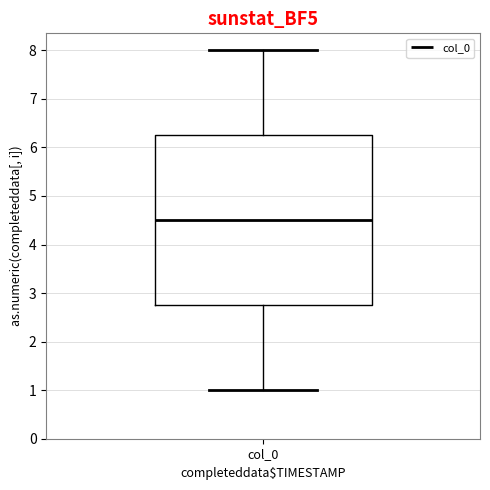

Transcribe this box plot: give where the median line is, the range the box spans, and where the two whiskers end, as read against the y-axis. The values are not printed on the chart, so give them approximately, as read against the axis.

median 4.5, box 2.8 to 6.3, whiskers 1.0 to 8.0